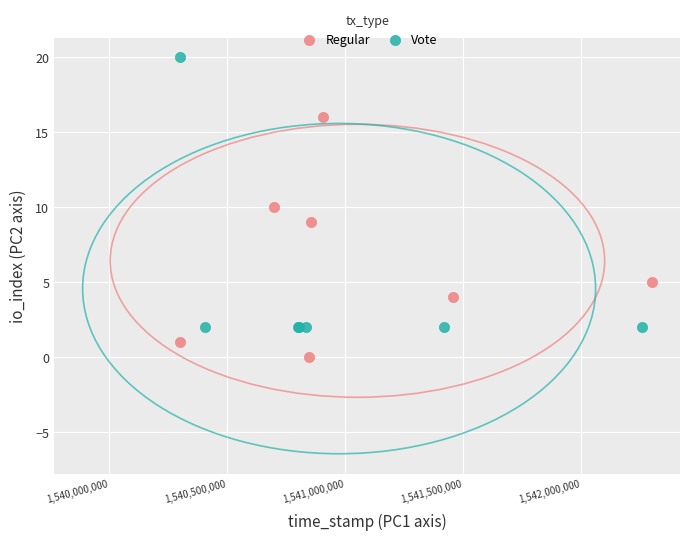

Which series contains the lowest Y value?

Regular